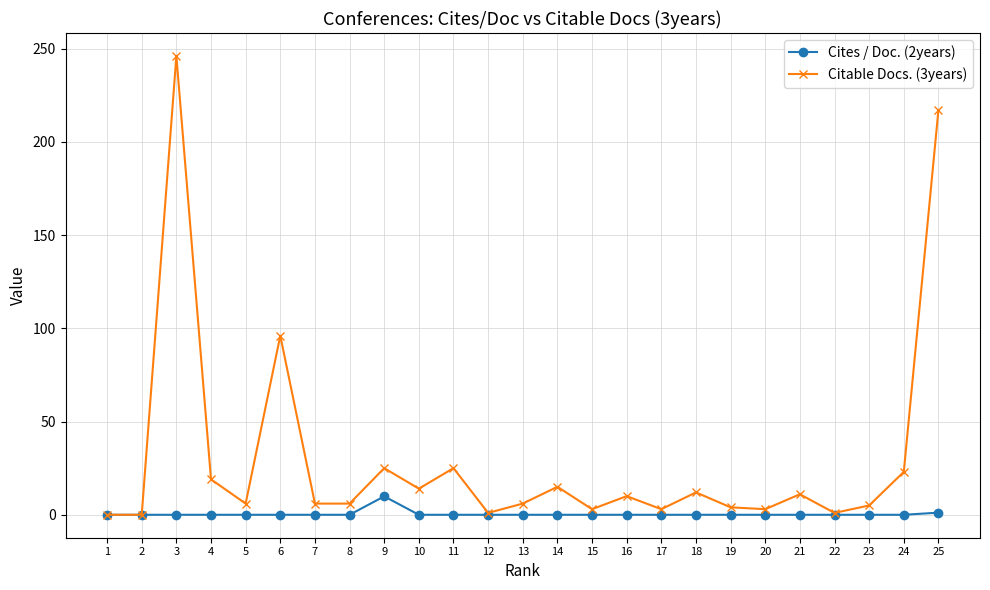

What is the total value across all series at 21?

11.0